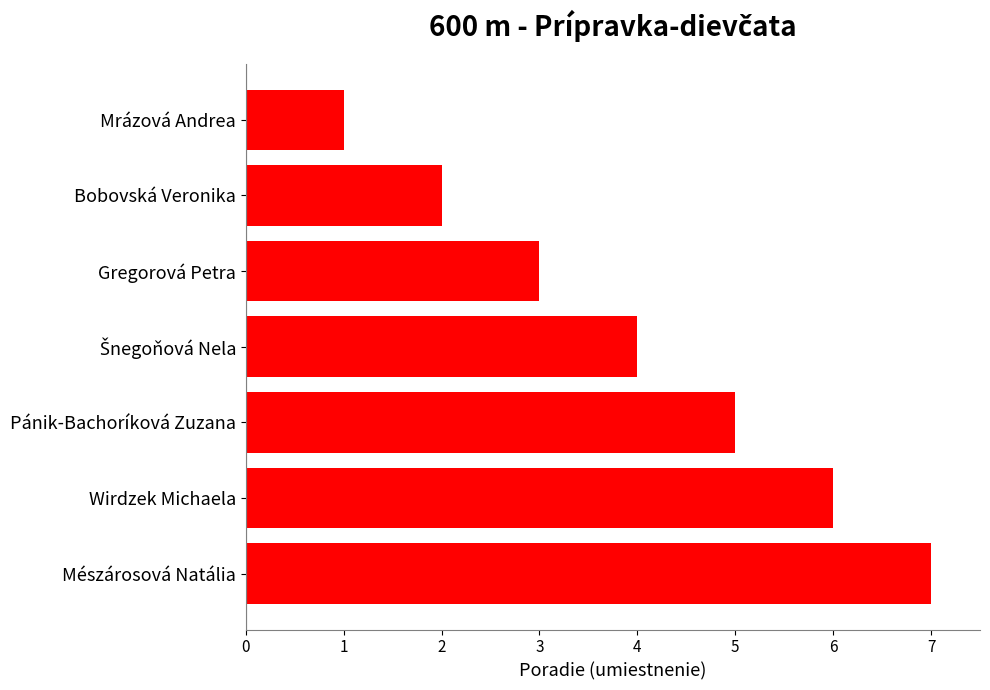

Reading bottom to top, list all the values displayed in this chart.

7	6	5	4	3	2	1